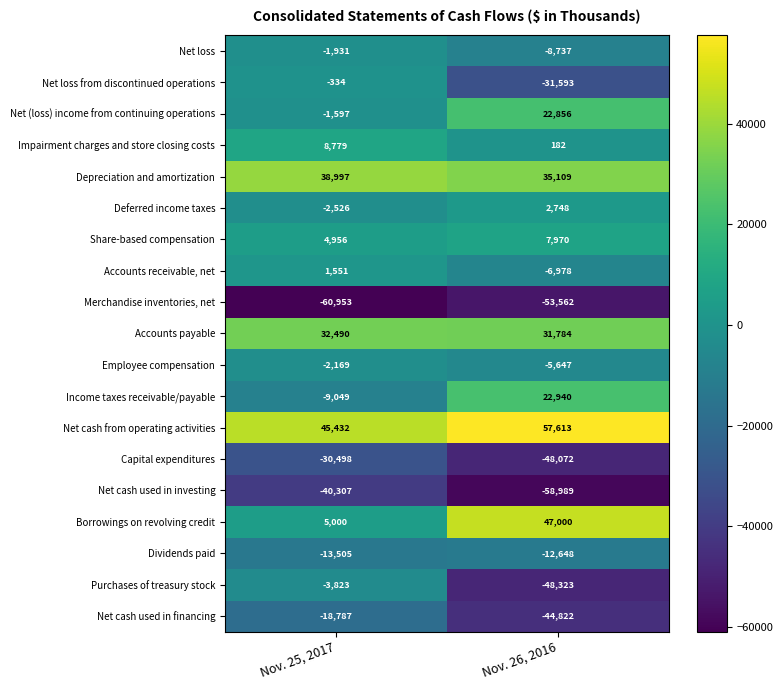

Is it true that Capital expenditures equals -67101 at Nov. 26, 2016?

False